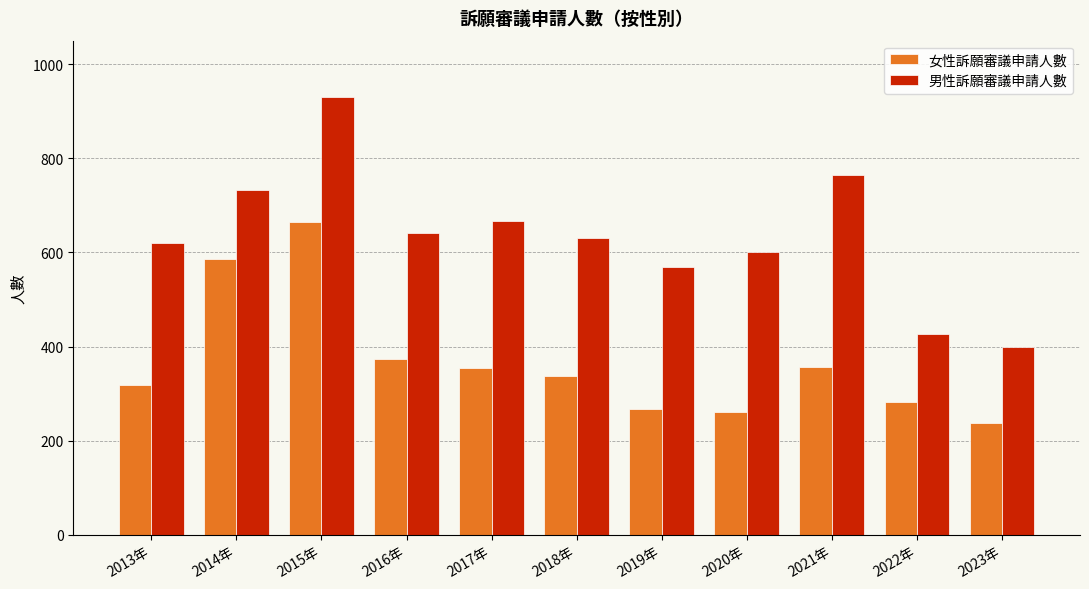

List the series in order of their overall mean, highest first.

男性訴願審議申請人數, 女性訴願審議申請人數